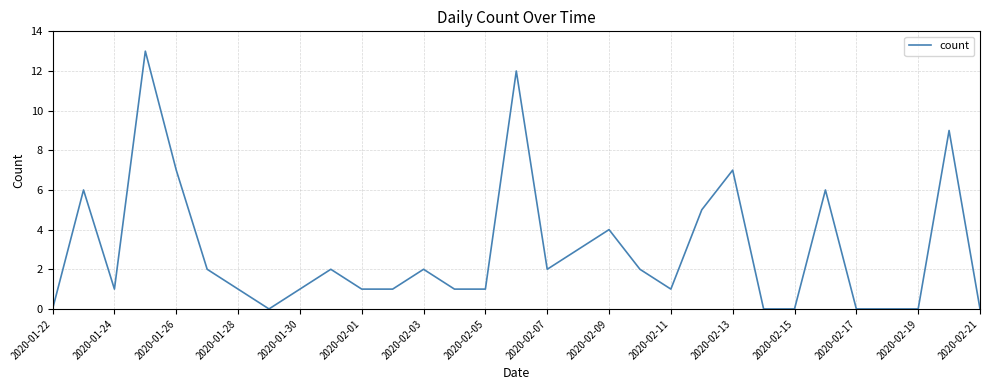

What is the greatest value displayed?

13